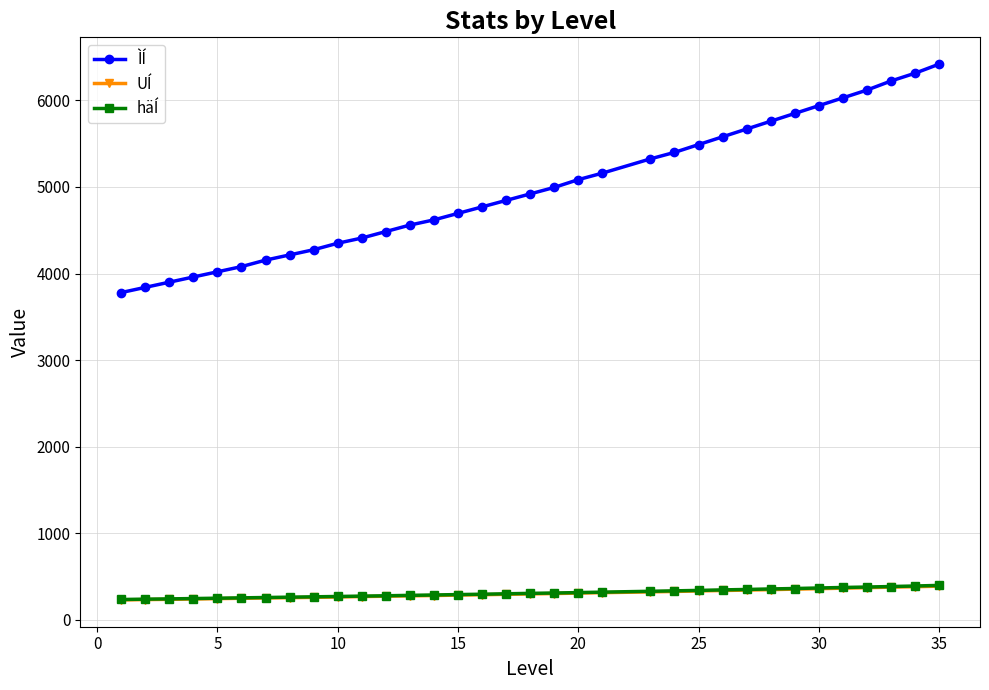

What is the value of the UÍ point at the 27th from the left?

347